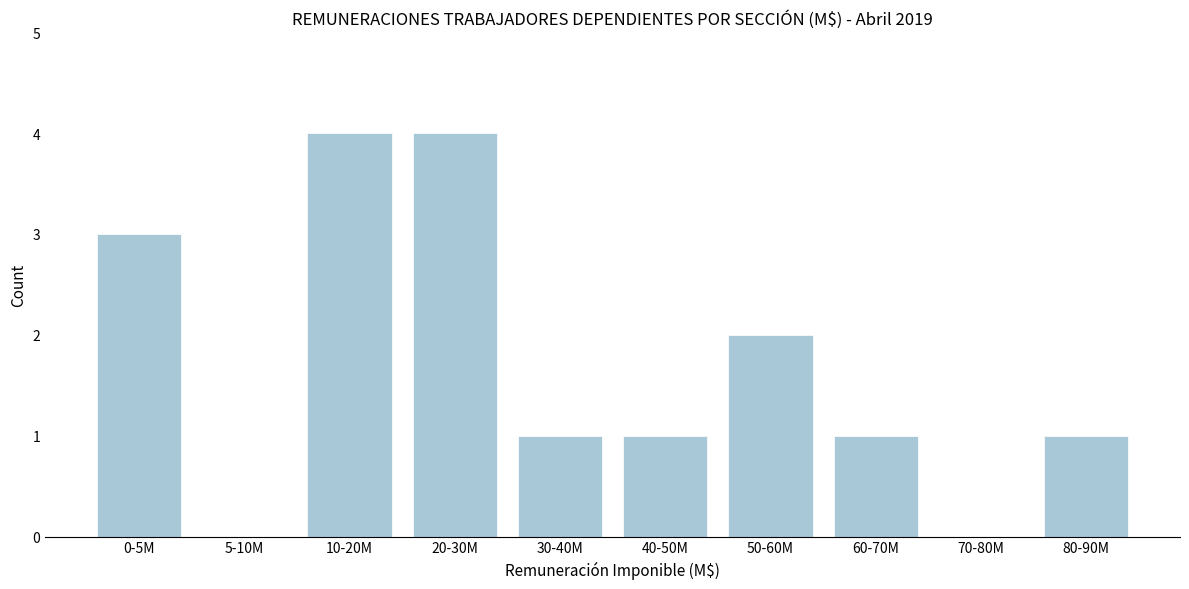

Reading left to right, transcribe all the data shown in this chart.

0-5M=3	5-10M=0	10-20M=4	20-30M=4	30-40M=1	40-50M=1	50-60M=2	60-70M=1	70-80M=0	80-90M=1